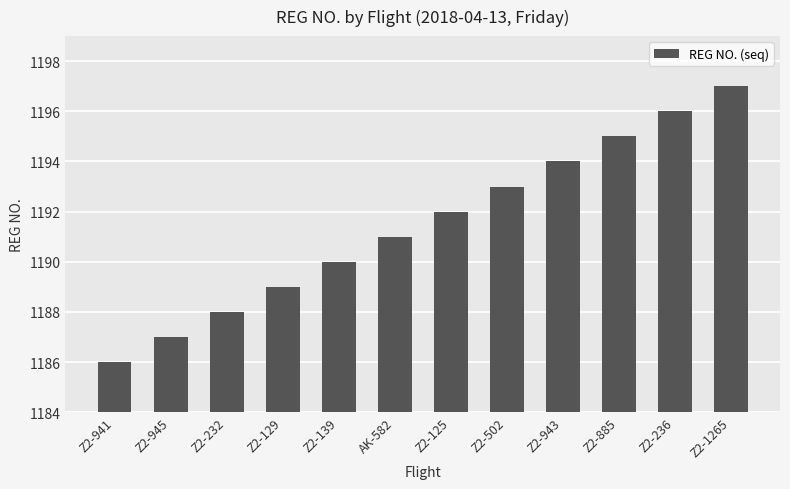

Between Z2-945 and Z2-941, which is larger?

Z2-945